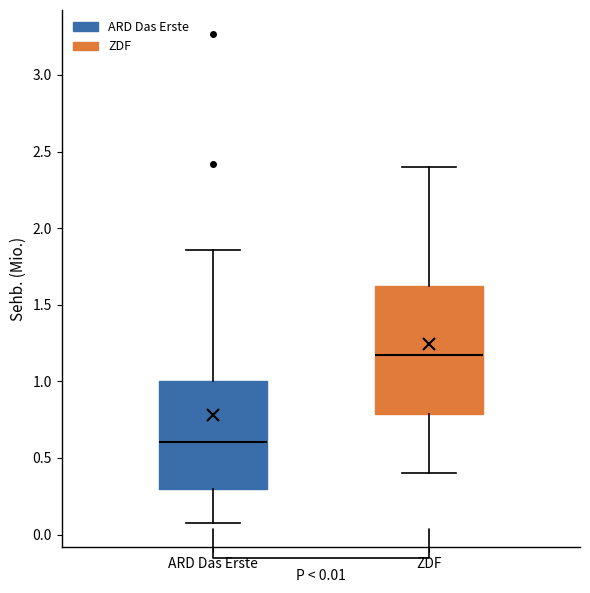

Comparing the boxes themselves (not the whiskers), which one is the tallest?

ZDF